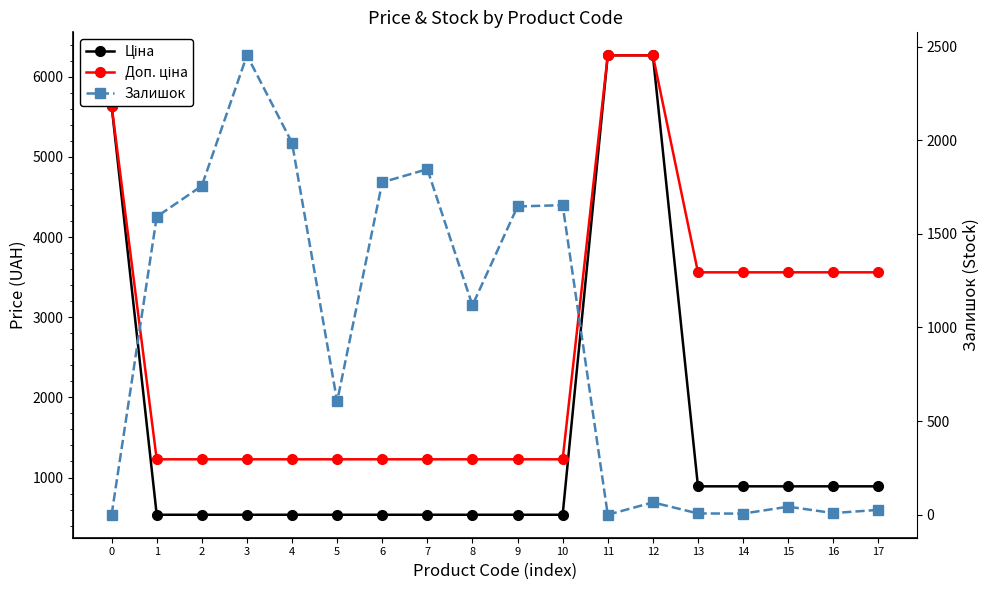

Which series ends up on top after the final intersection of Доп. ціна and Залишок?

Доп. ціна